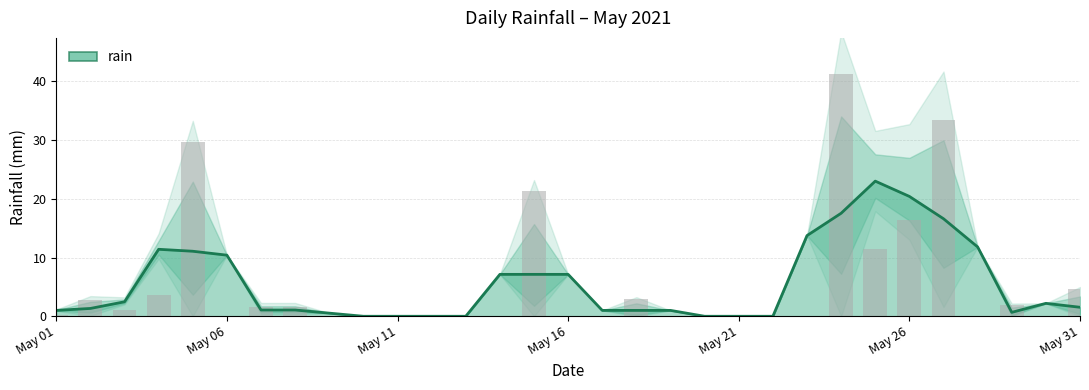

True or false: the data shows -21.8 at 2021-05-20.

False